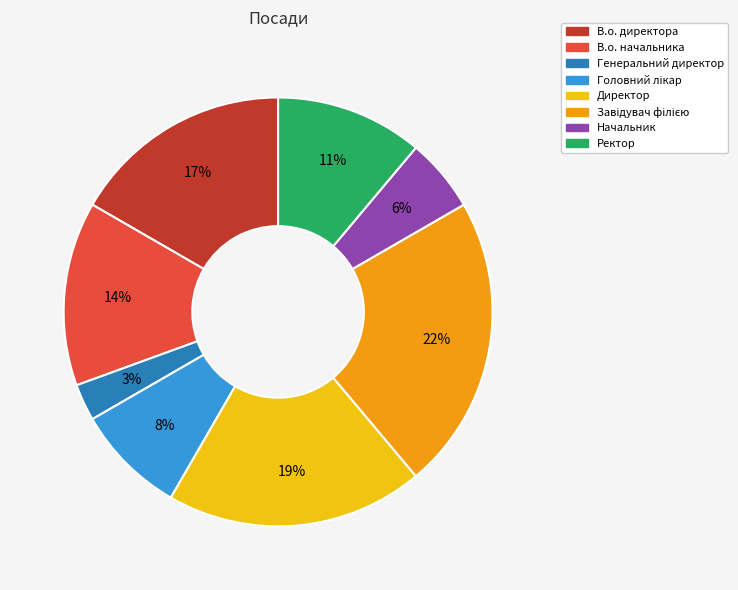

How many segments does this pie chart have?

8